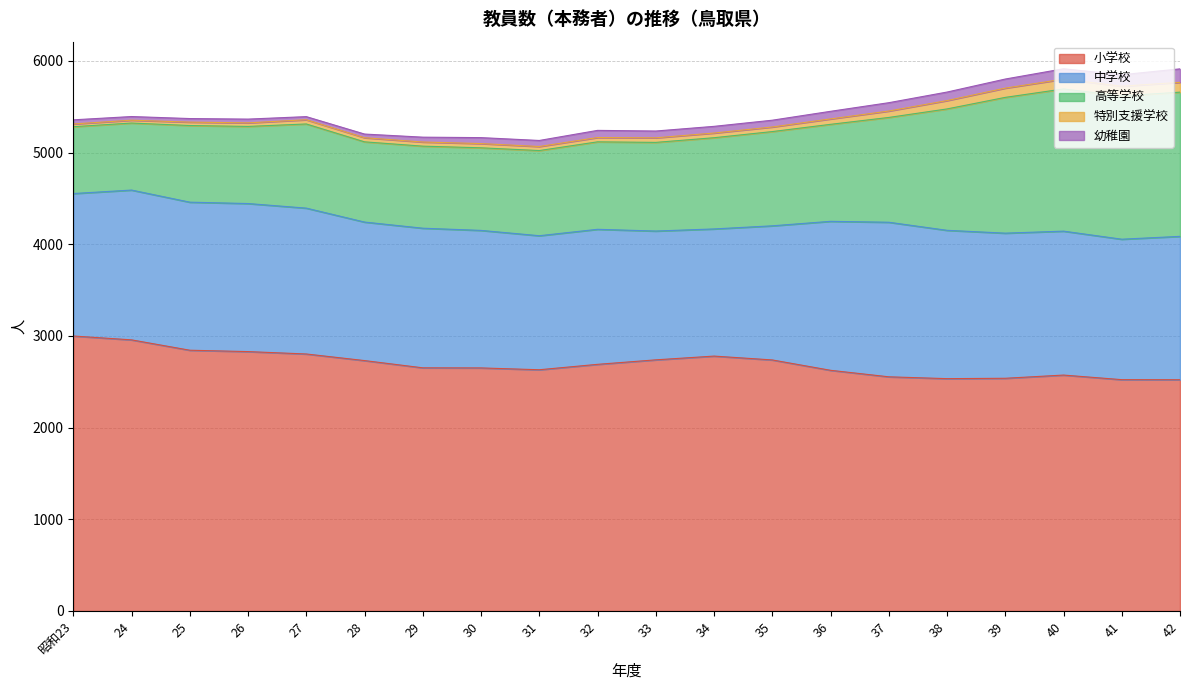

How many distinct data groups are displayed?

5